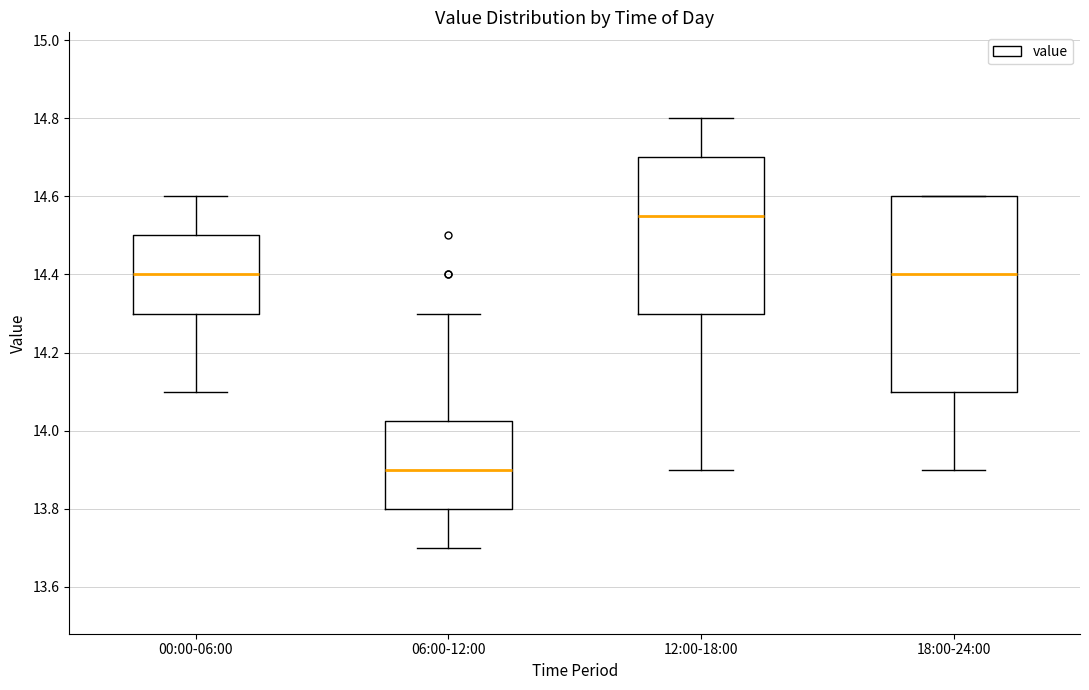

Where does the lower whisker of the box for 18:00-24:00 end on the y-axis? The values are not printed on the chart, so give them approximately, as read against the axis.

13.90